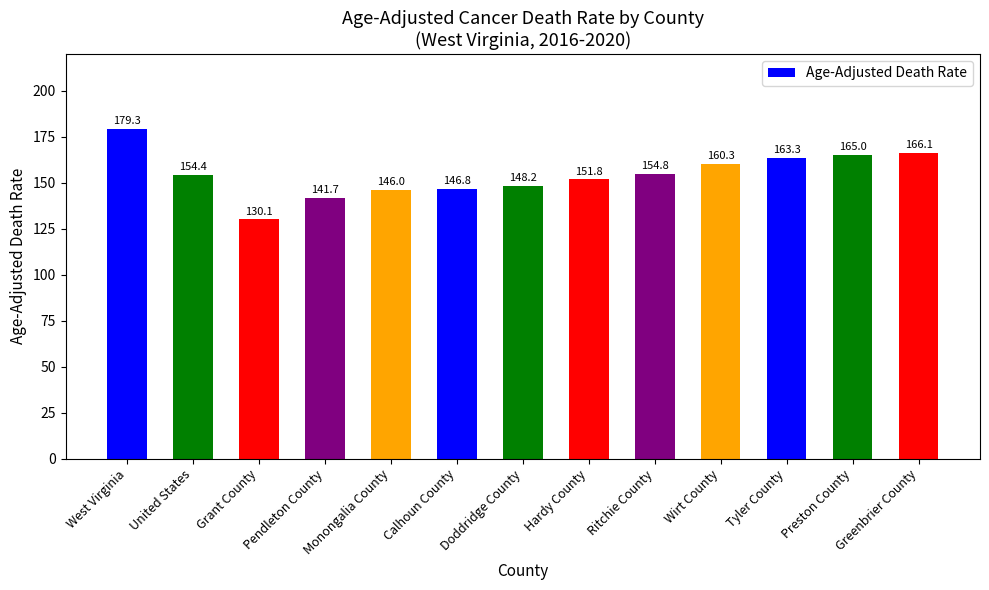

How many values are below 154?

6